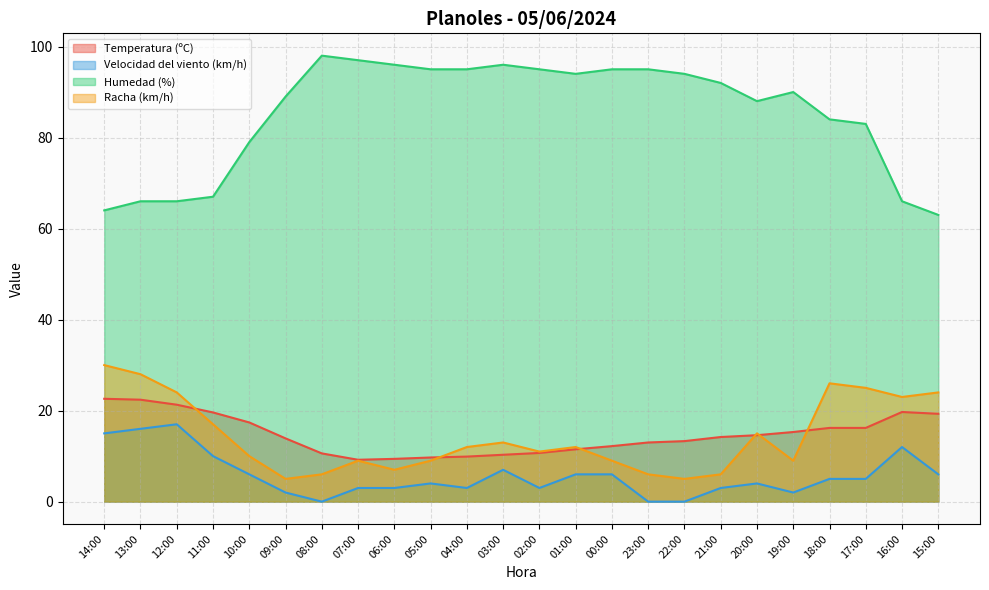

In Racha (km/h), how many points are higher than both neighbors (excluding endpoints)?

5